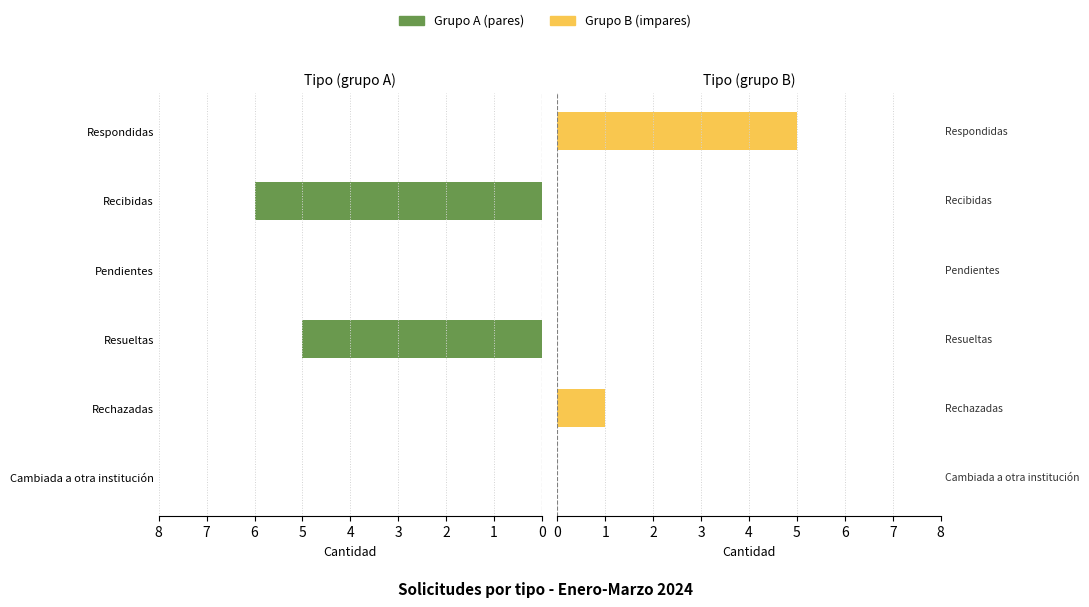

The value of Par (izq) at 0 is 0. True or false?

True